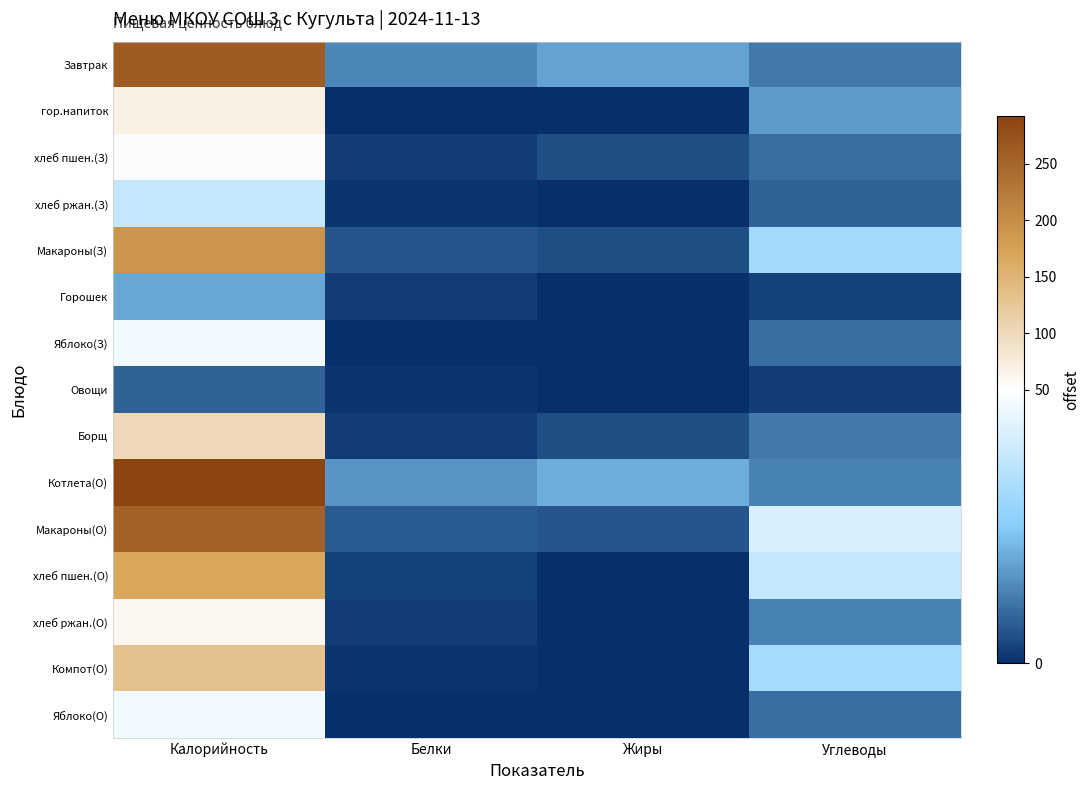

At which category does the chart reach its peak across all series?

Калорийность